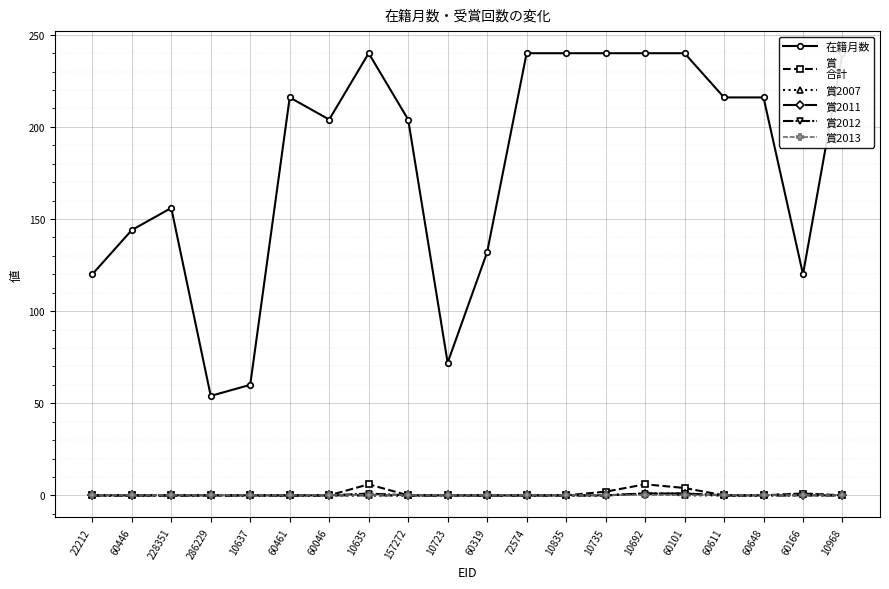

Count the 賞
合計 values in the range 0 to 1.

16